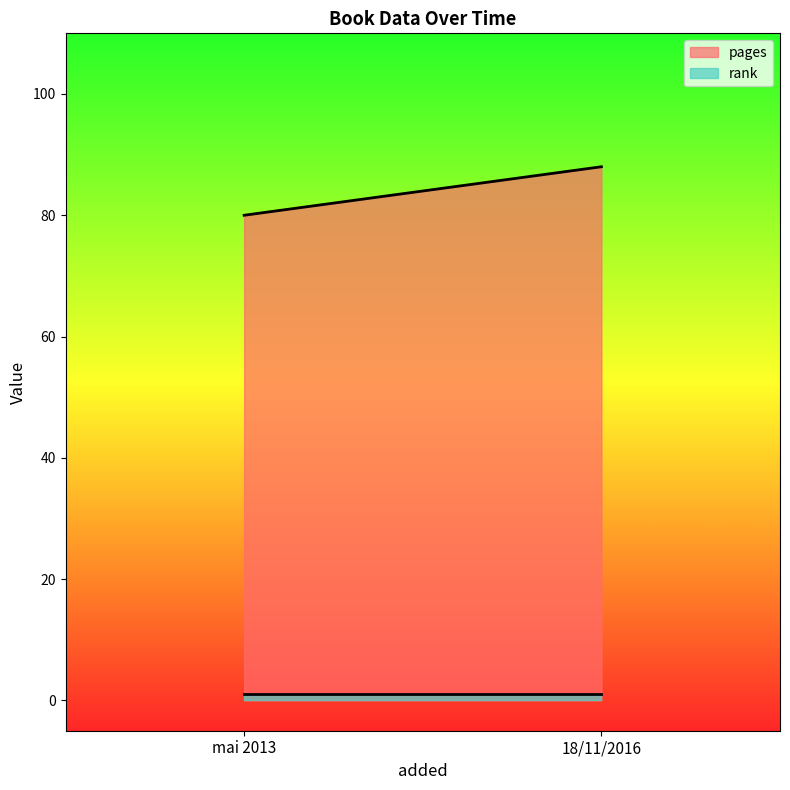

What is the label of the 2nd point from the left?

18/11/2016